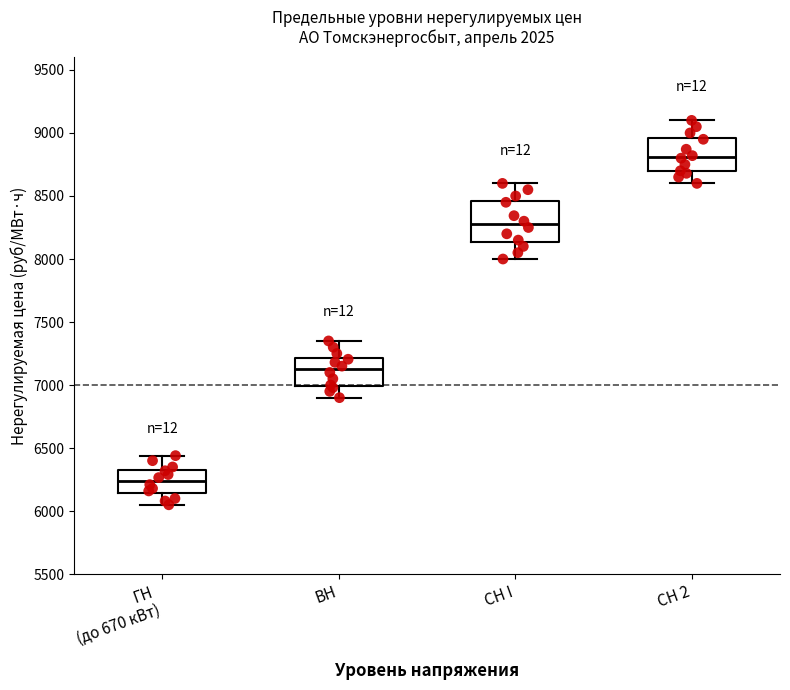

Reading left to right, transcribe this box plot: for each box, give where its median line is, the range the box spans, and where its two whiskers end, as read against the y-axis. The values are not printed on the chart, so give them approximately, as read against the axis.

ГН (до 670 кВт): median 6250, box 6150 to 6350, whiskers 6050 to 6450
ВН: median 7150, box 7000 to 7200, whiskers 6900 to 7350
СН I: median 8300, box 8150 to 8450, whiskers 8000 to 8600
СН 2: median 8800, box 8700 to 8950, whiskers 8600 to 9100